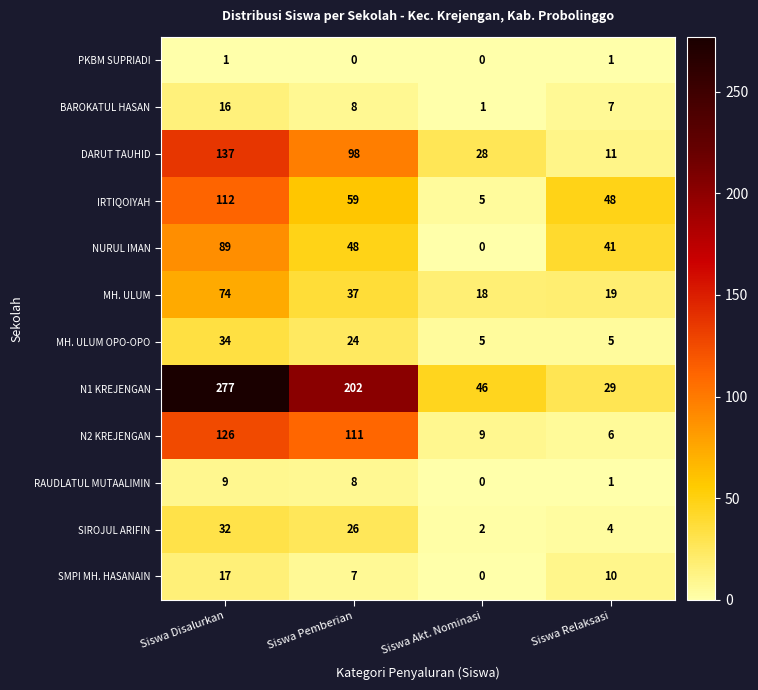

How many data points in SIROJUL ARIFIN are less than 26?

2